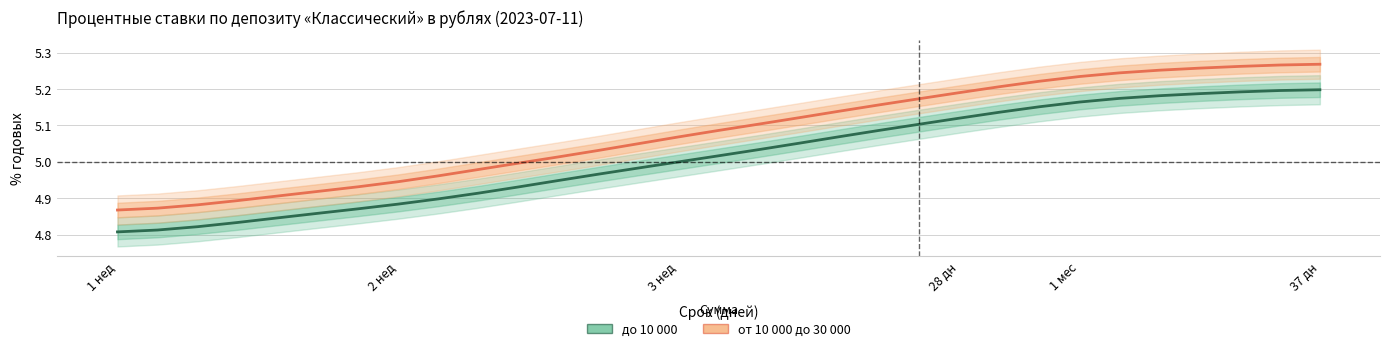

How many data points in от 10 000 до 30 000 are less than 5?

11